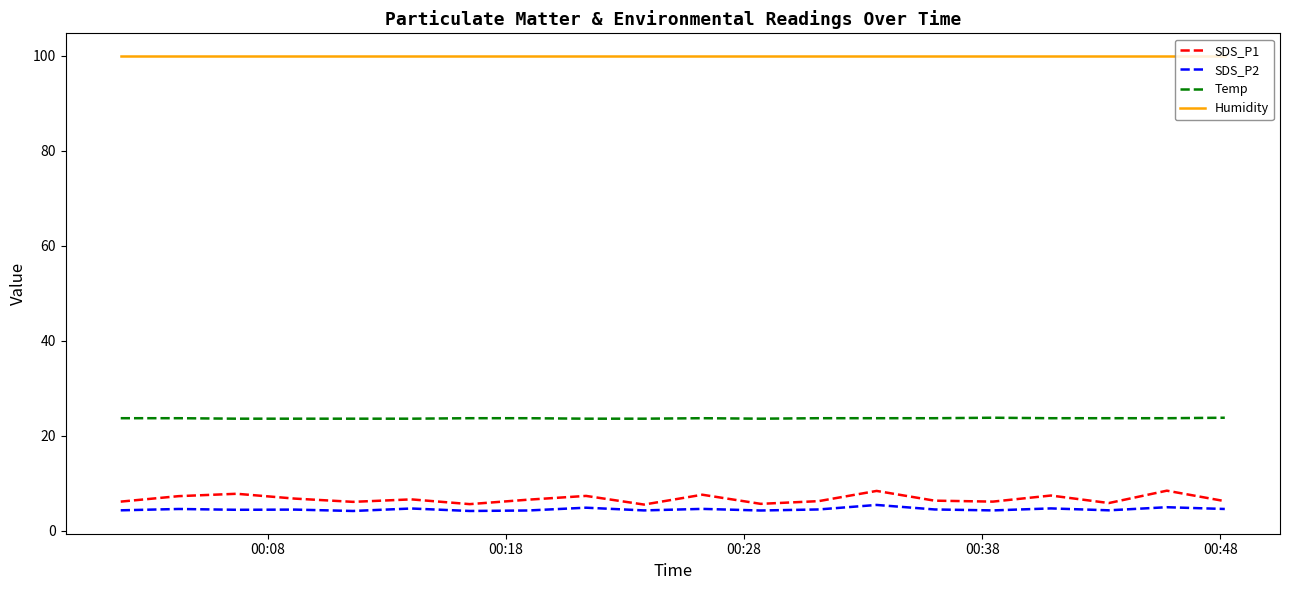

True or false: Temp and SDS_P2 cross at least once.

False